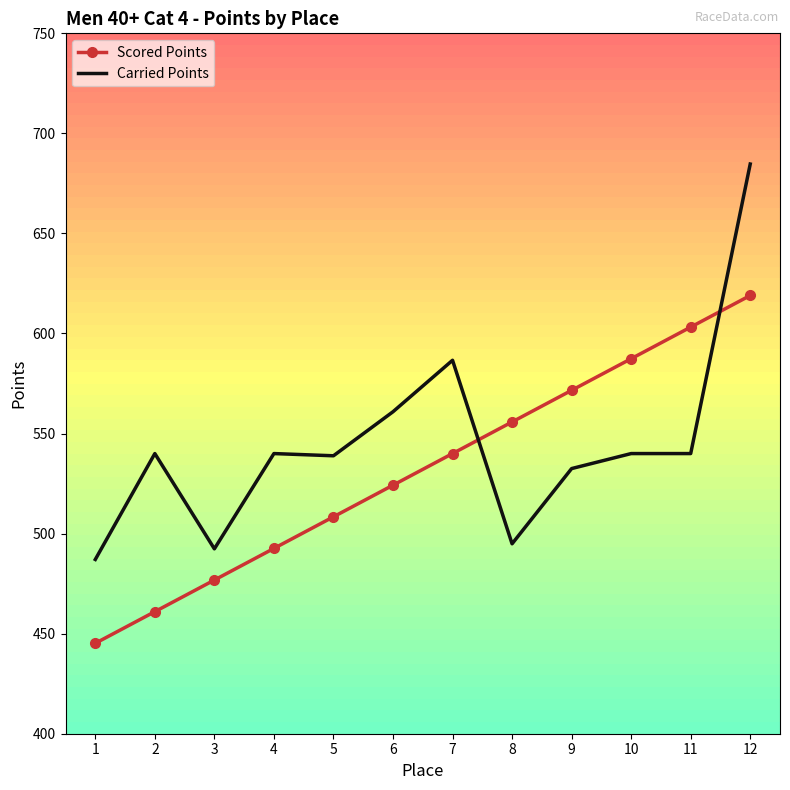

Which category has the lowest value across all series?

1